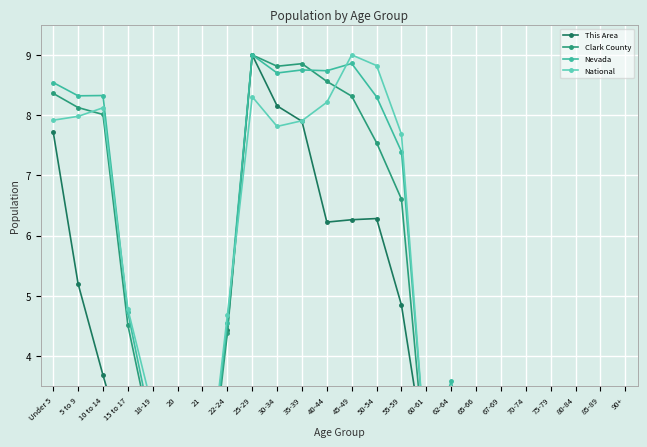

Which label corresponds to the smallest value in the chart?

90+